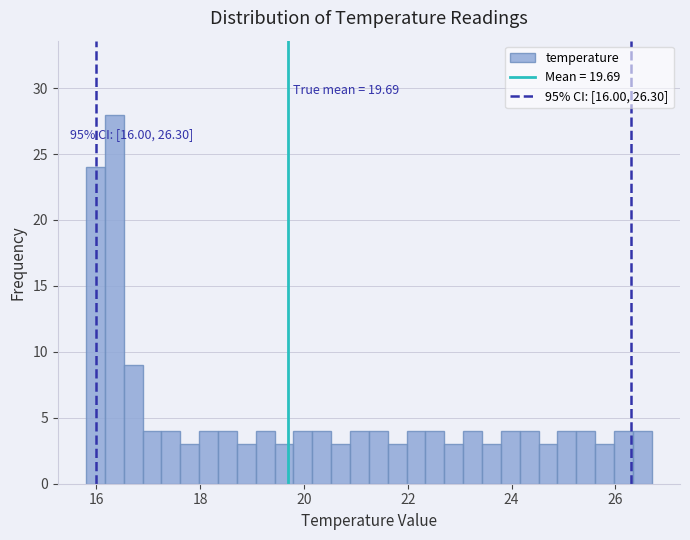

Around what value on the x-axis is the tallest bar? Give the approximate position of its centre, as read against the axis.

16.4